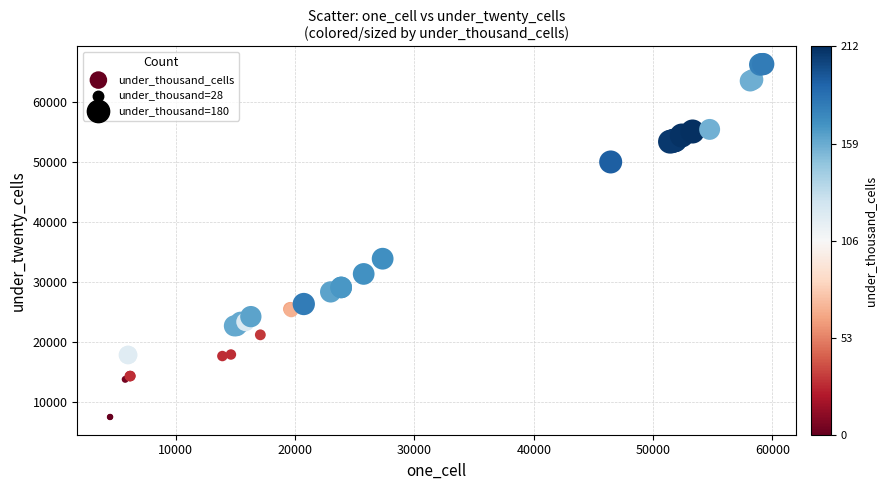

What Y value in the scatter plot is closest to 36875?

33854